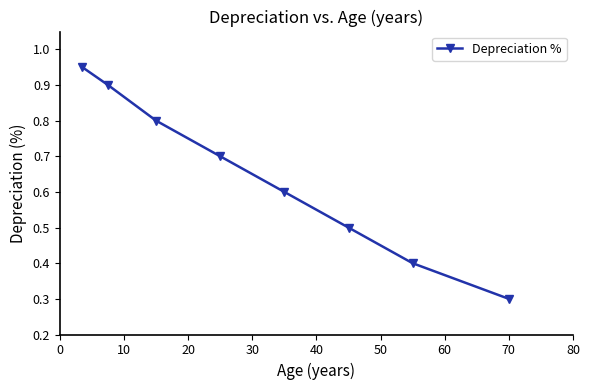

What is the difference between the second highest and minimum values?

0.6